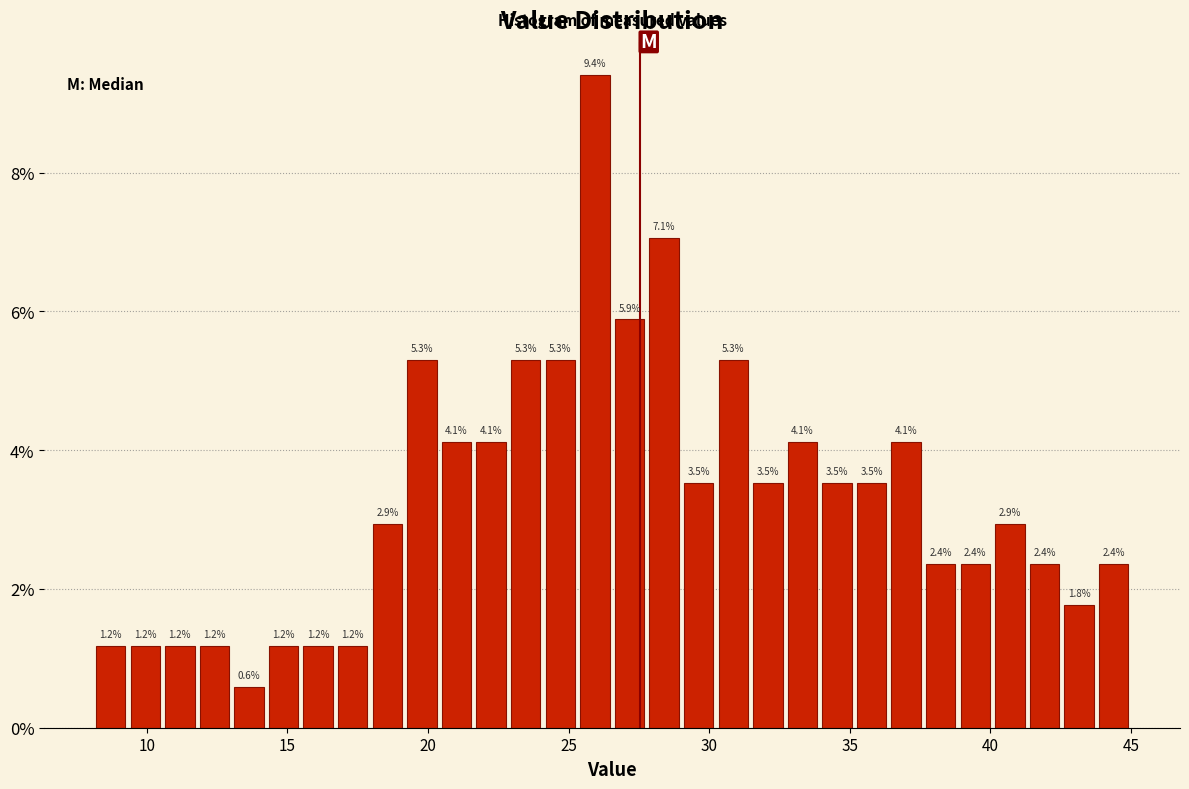

Around what value on the x-axis is the tallest bar? Give the approximate position of its centre, as read against the axis.

26.0